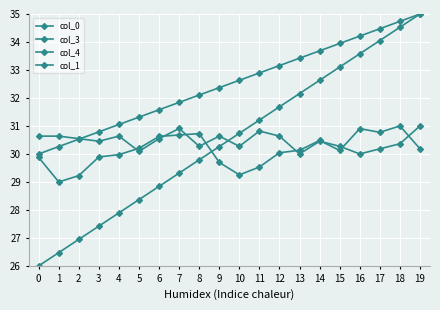

Rank the categories by col_1 value from lowest to highest.

13, 16, 5, 17, 8, 10, 15, 18, 3, 14, 2, 6, 0, 1, 4, 9, 12, 11, 7, 19